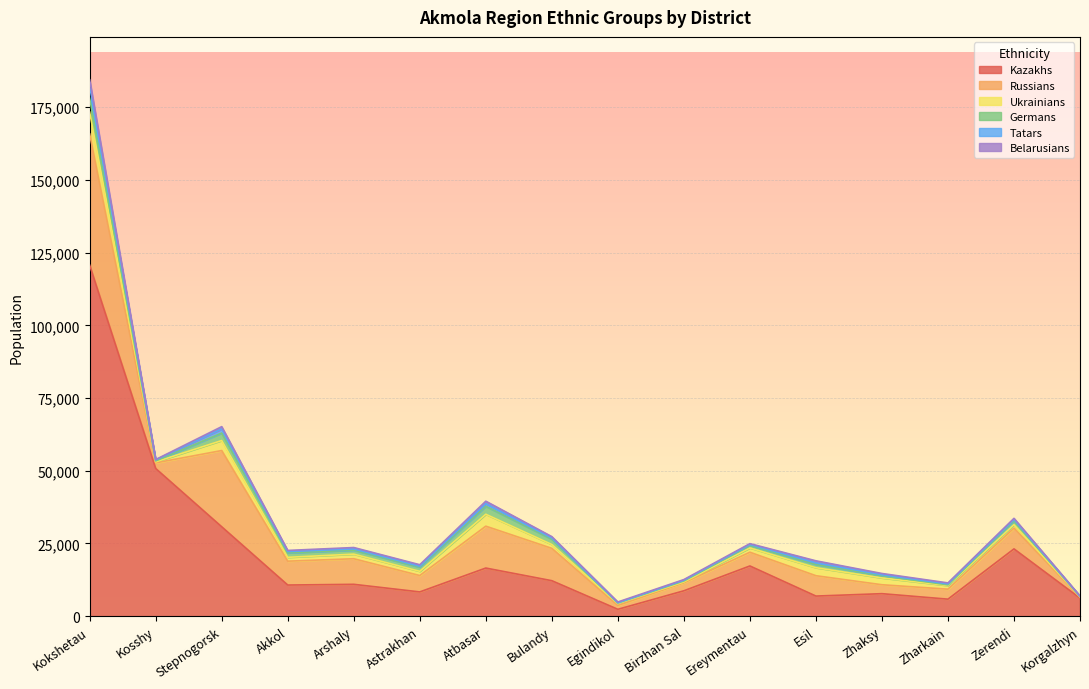

Where is the first local maximum for Tatars?

Stepnogorsk